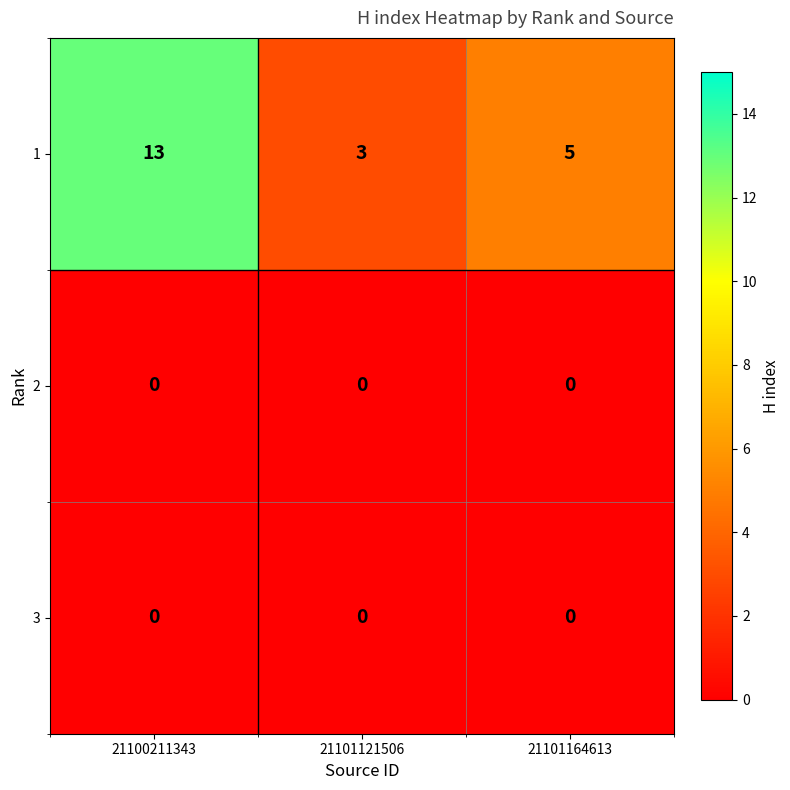

What is the difference between the highest and lowest values at 21101121506?

3